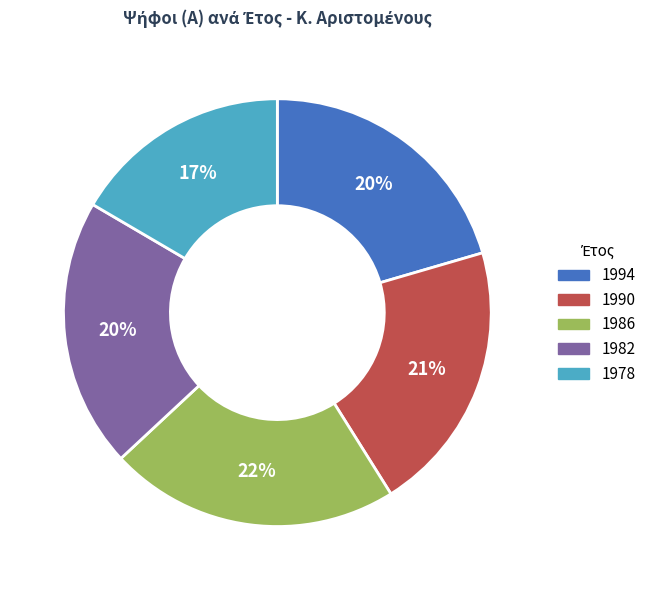

How many slices are in this pie chart?

5